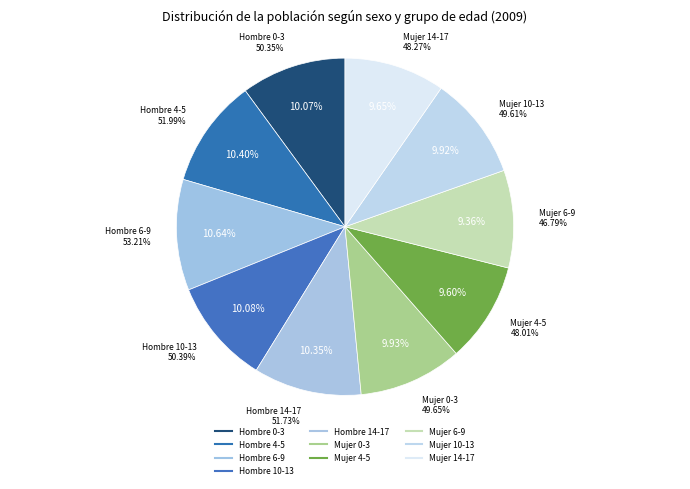

How many slices are in this pie chart?

10